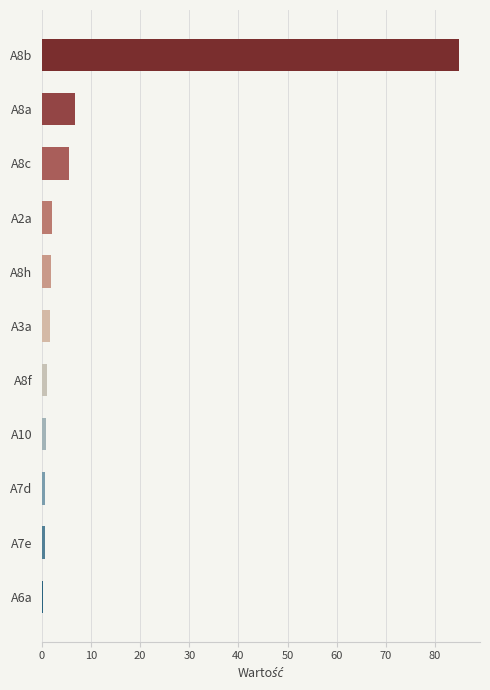

The chart shows a value of 0.7 at A7d. True or false?

True